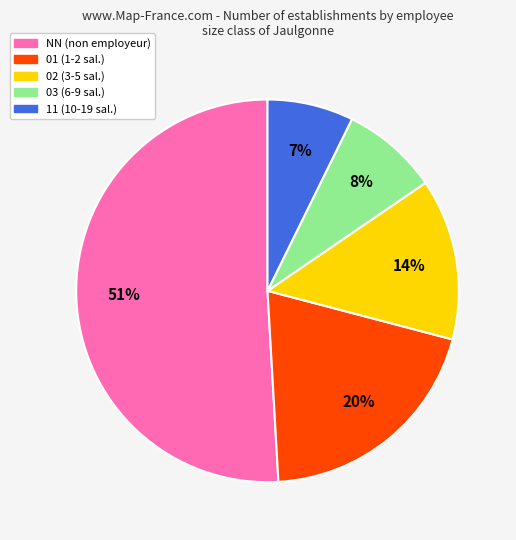

Is there any slice that represents more than half of the pie?

Yes